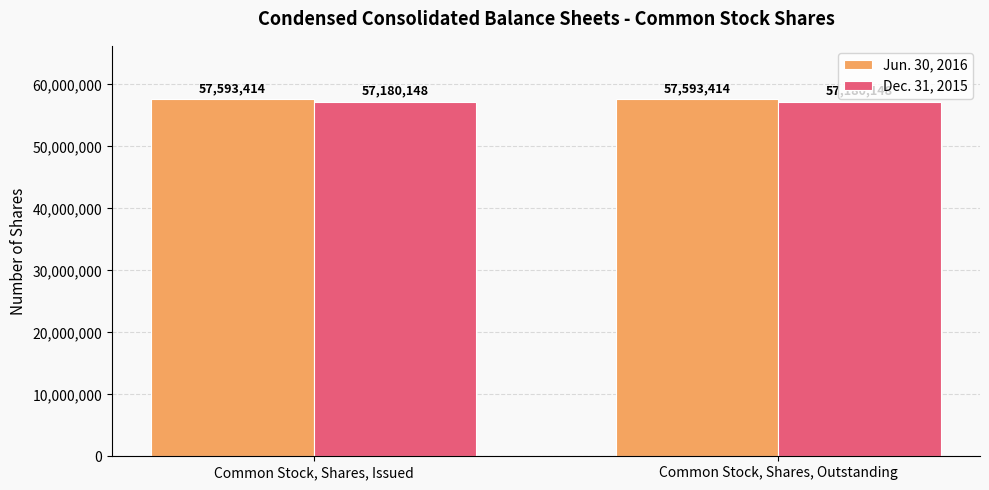

Does the chart contain any negative values?

No